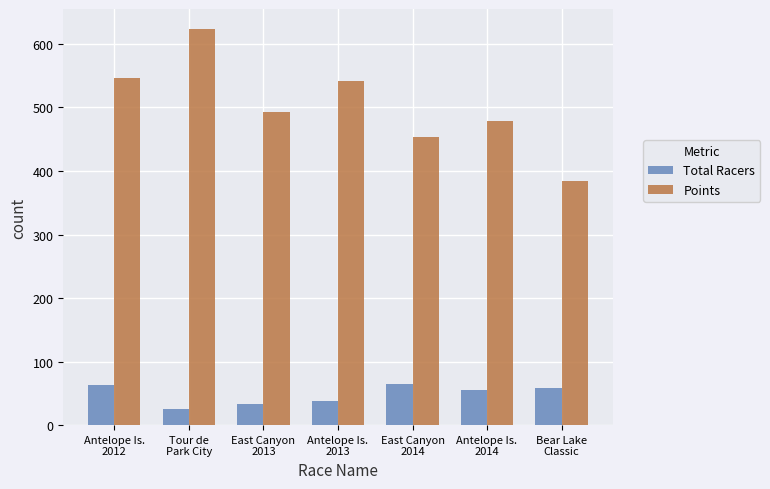

What is the greatest value displayed?

623.8